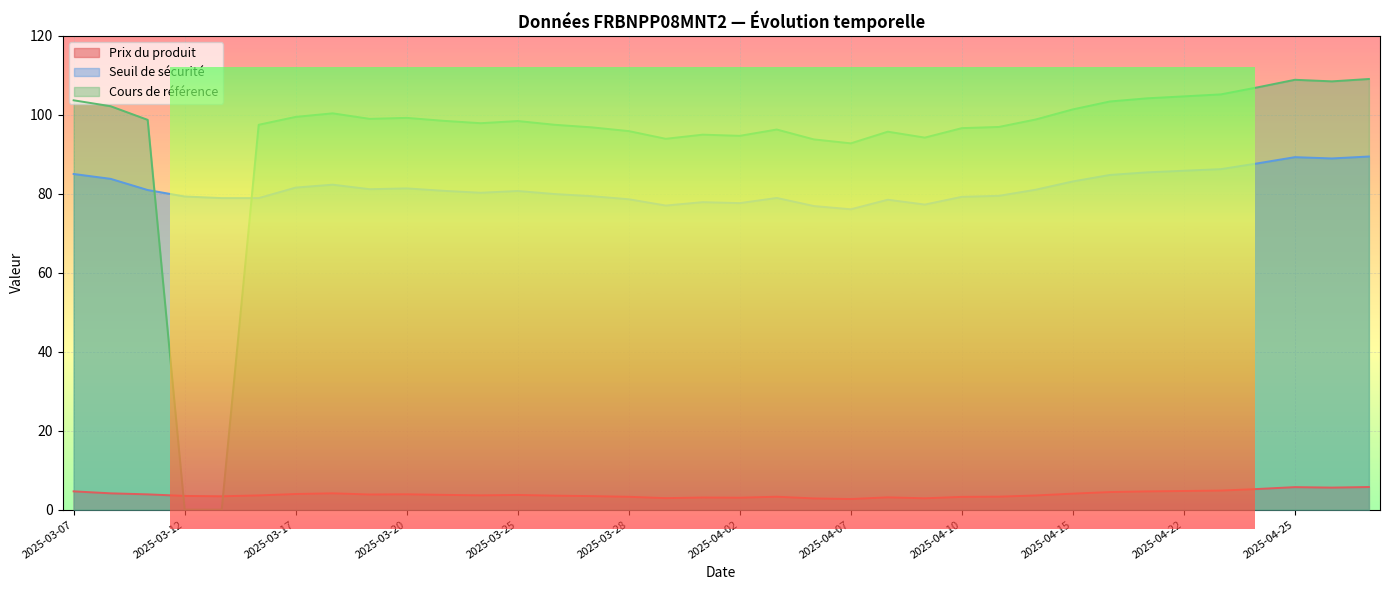

What are all the series names shown in the legend?

Prix du produit, Seuil de sécurité, Cours de référence